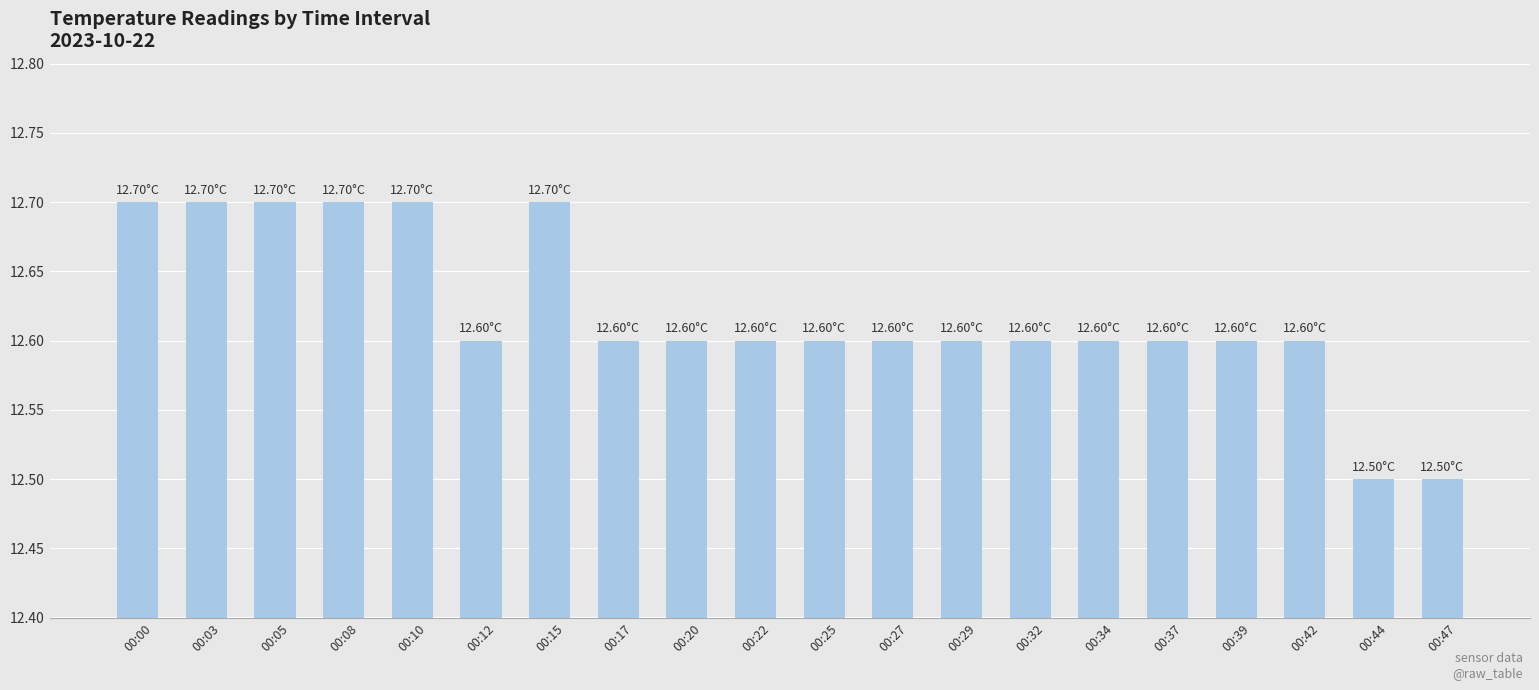

Between 00:00 and 00:22, which is larger?

00:00